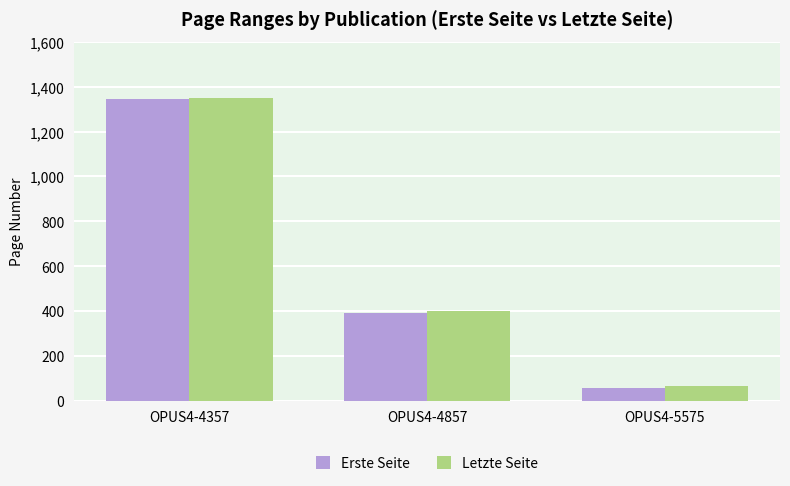

Reading left to right, extract all data points from this chart.

Erste Seite: 1345	393	58
Letzte Seite: 1350	400	65